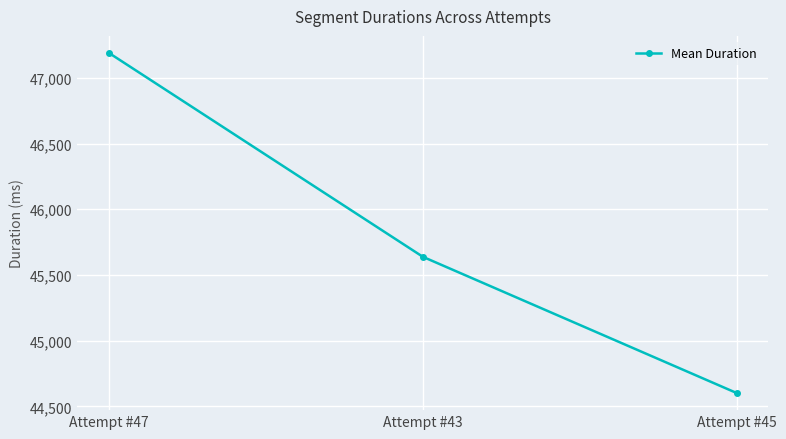

What is the greatest value displayed?

47189.6